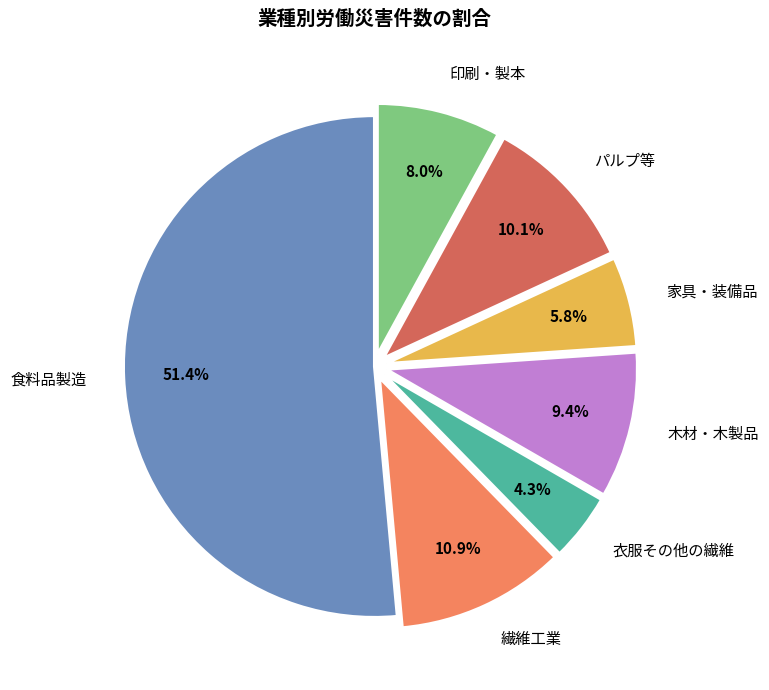

The 衣服その他の繊維 slice represents 4% of the pie. True or false?

True